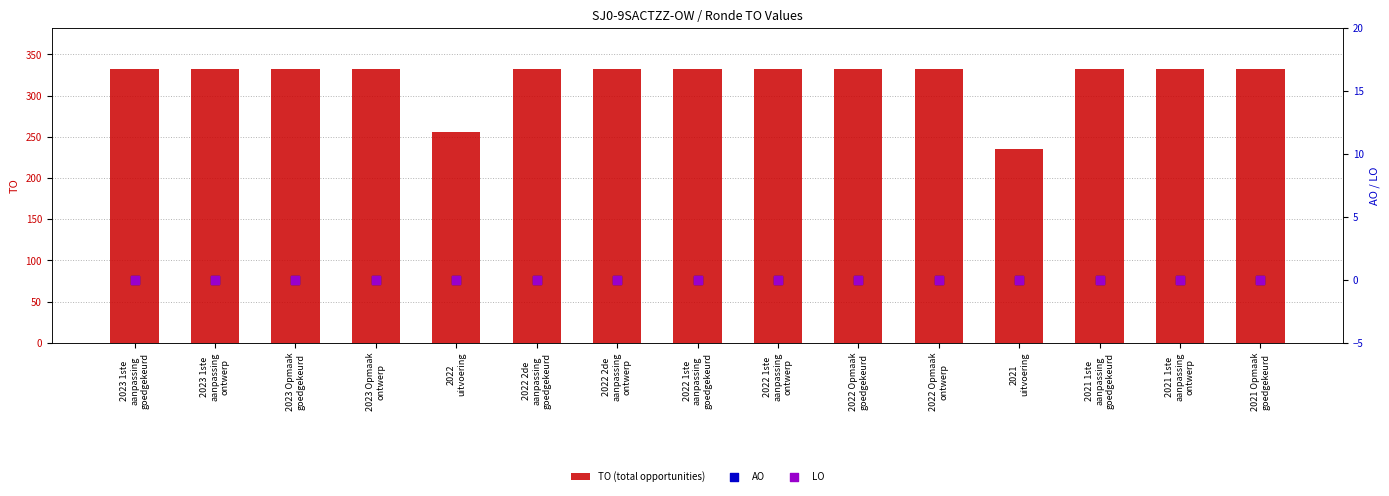

Which series has the largest Y range (max minus min)?

TO (total opportunities)